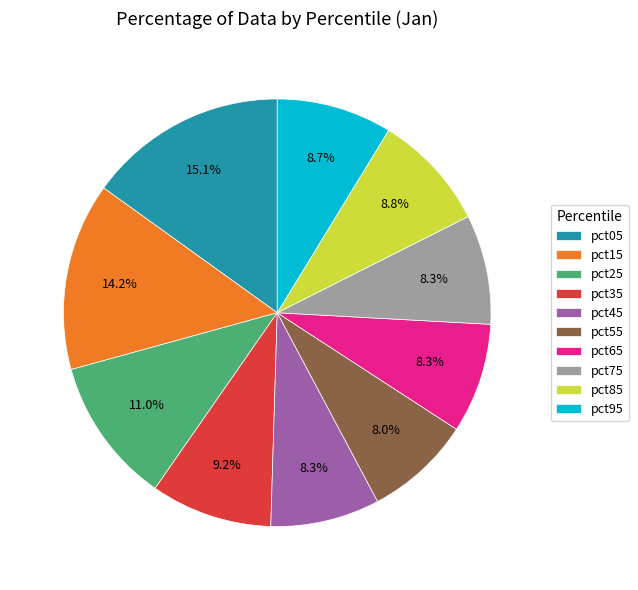

Count the number of slices in the pie.

10